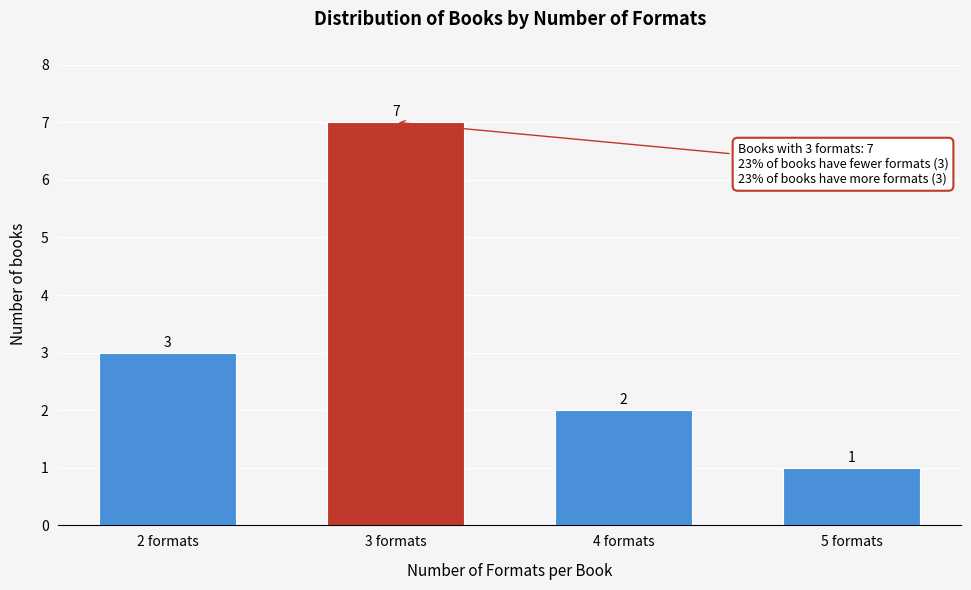

Reading left to right, transcribe all the data shown in this chart.

2 formats=3	3 formats=7	4 formats=2	5 formats=1